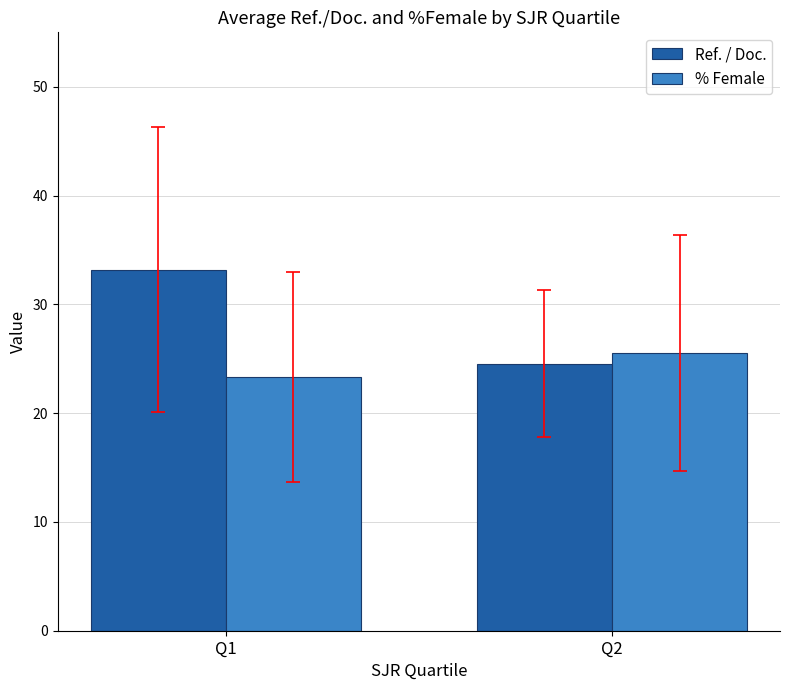

Which category has the lowest value across all series?

Q1